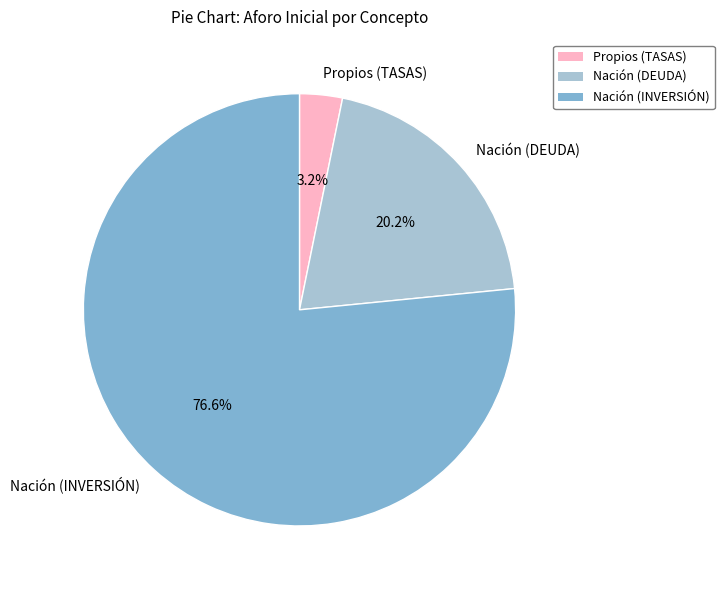

What percentage is the Nación (DEUDA) slice, to the nearest percent?

20%